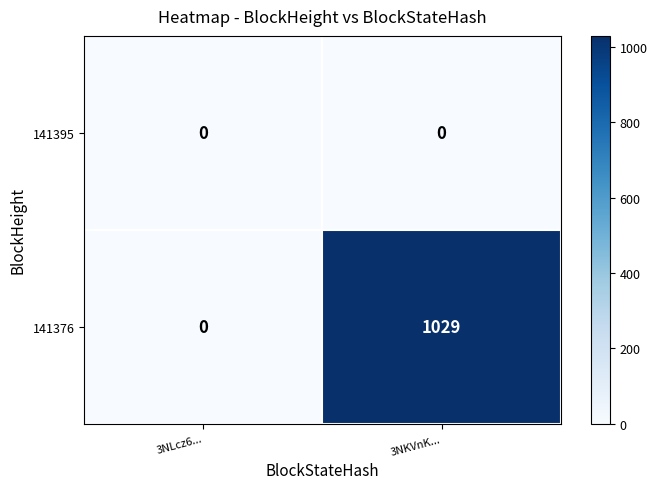

Which series has the largest range (max minus min)?

141376